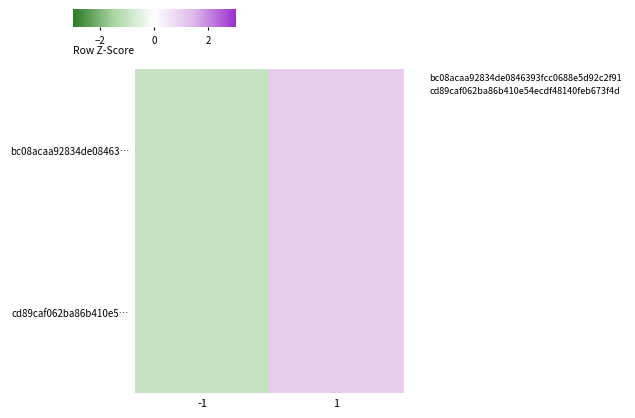

What is the smallest value displayed?

-1